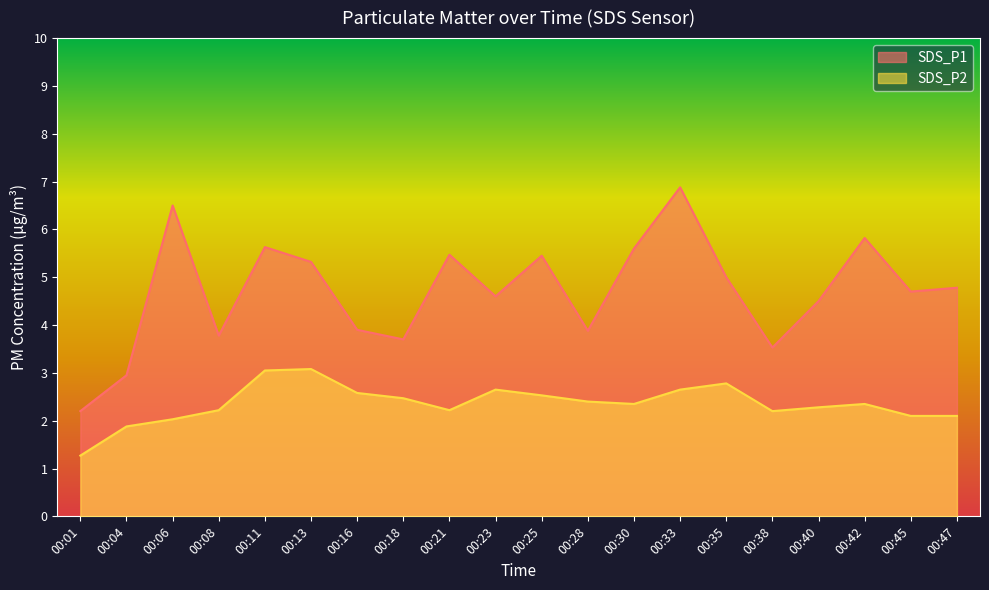

The SDS_P1 series shows 8.5 at 00:25. True or false?

False